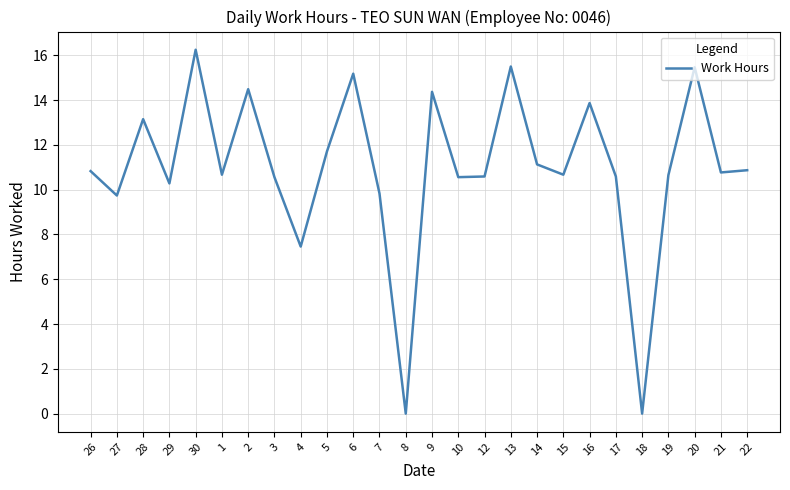

True or false: the data has more than 0 interior local peaks.

True